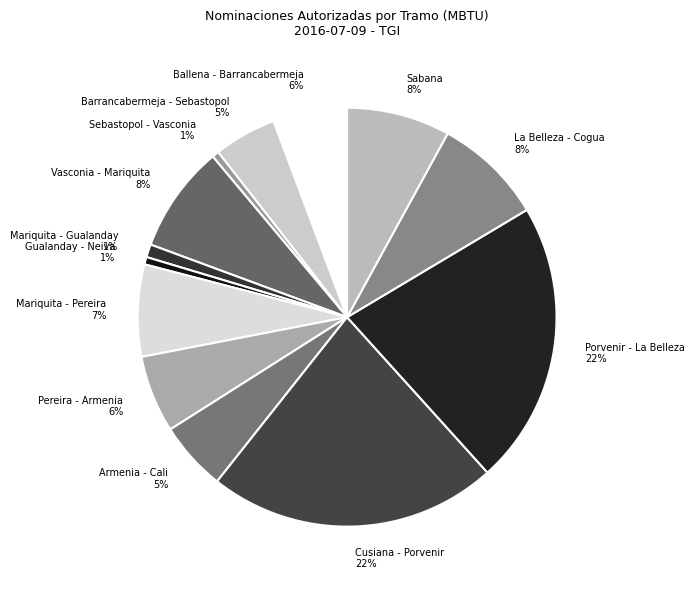

Is there a majority slice in this chart?

No